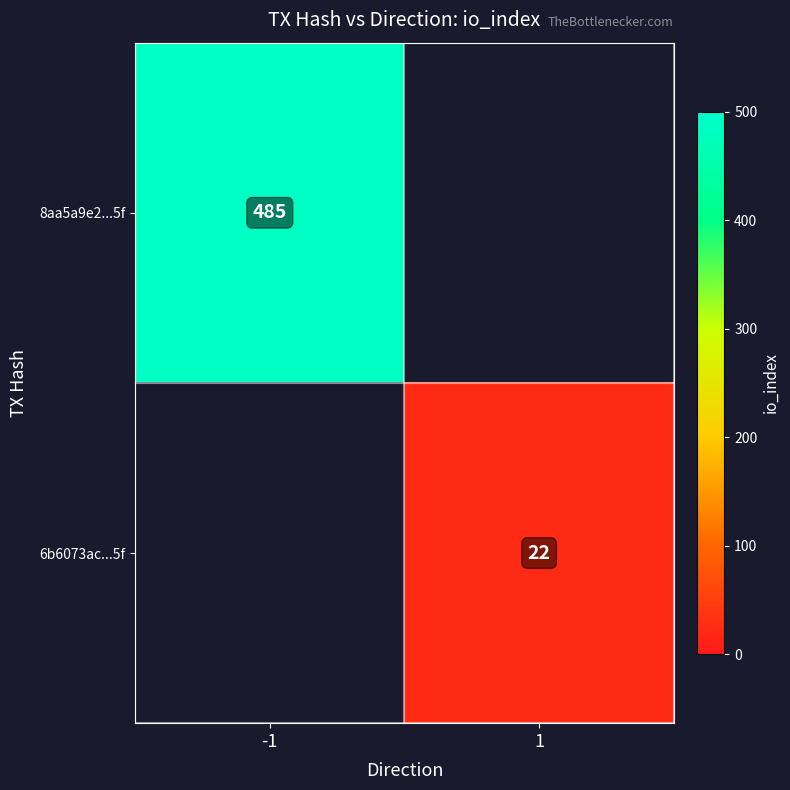

True or false: 6b6073ac...5f has a value of 22 at 1.

True